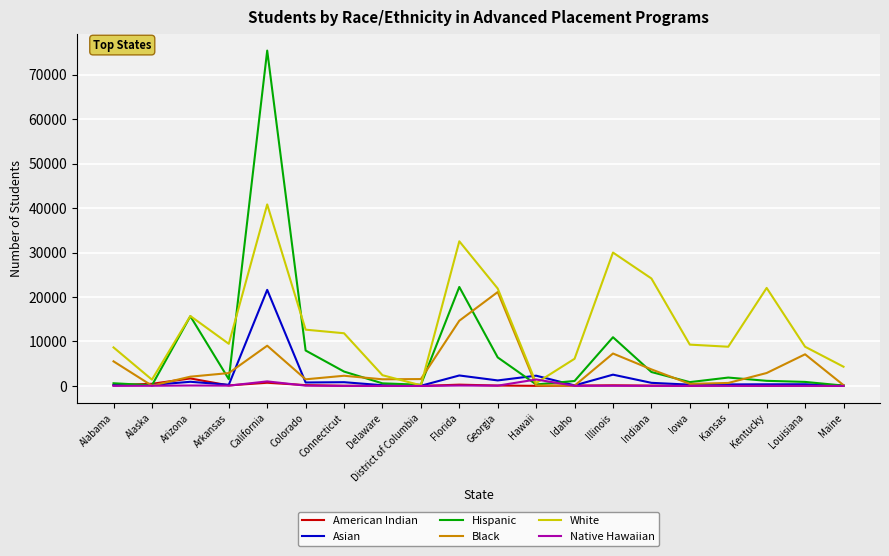

At which category is the sum across all series the highest?

California